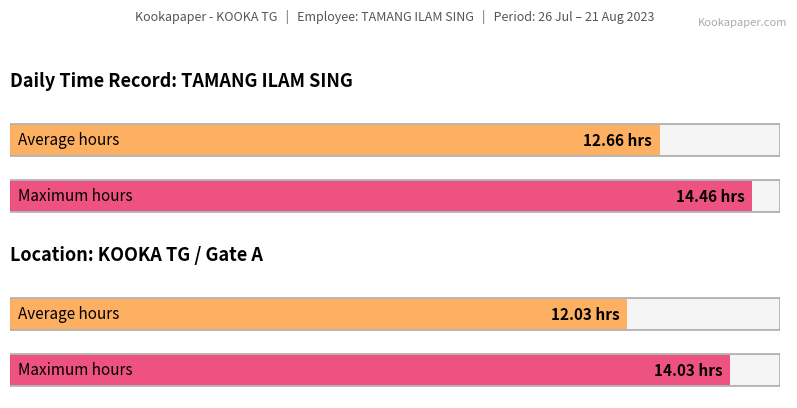

True or false: the data shows 17.7 at 28-Fri.

False